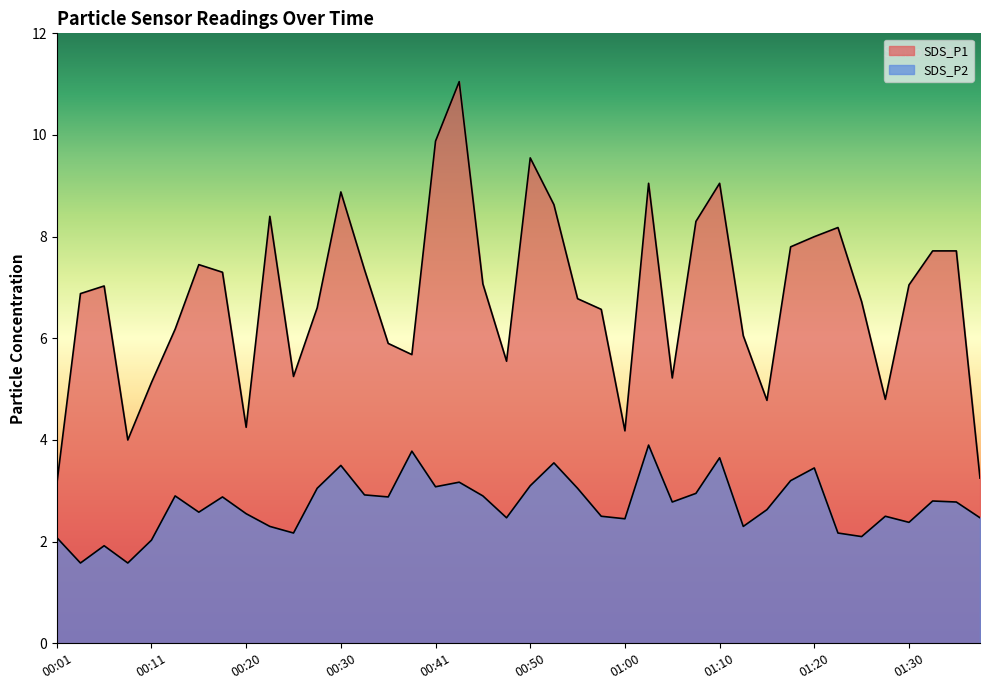

What is the sum of the SDS_P1 values at 01:38 and 01:20?

11.2